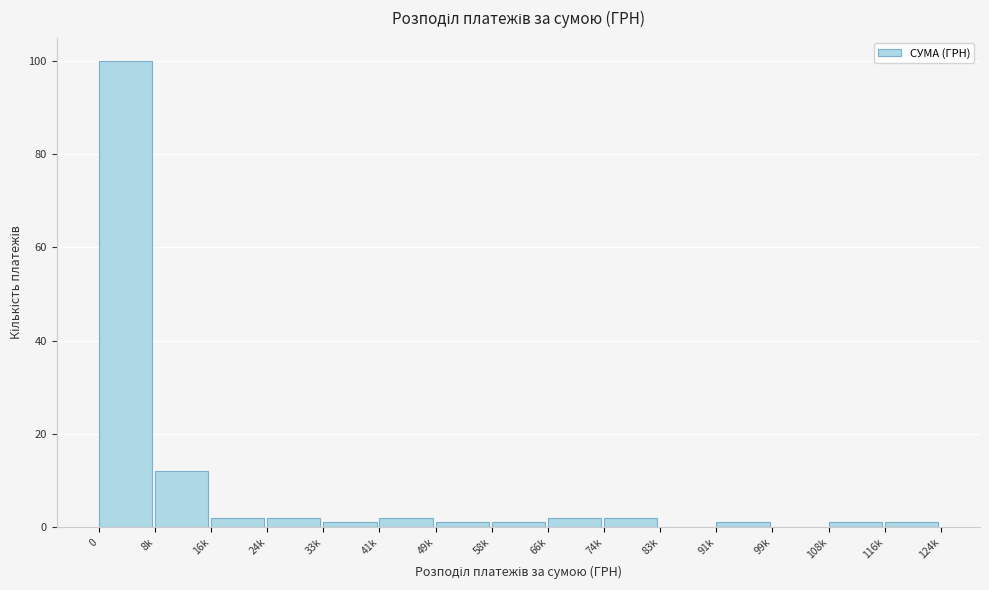

Reading left to right, extract all data points from this chart.

0=100	8k=12	16k=2	24k=2	33k=1	41k=2	49k=1	58k=1	66k=2	74k=2	83k=0	91k=1	99k=0	108k=1	116k=1